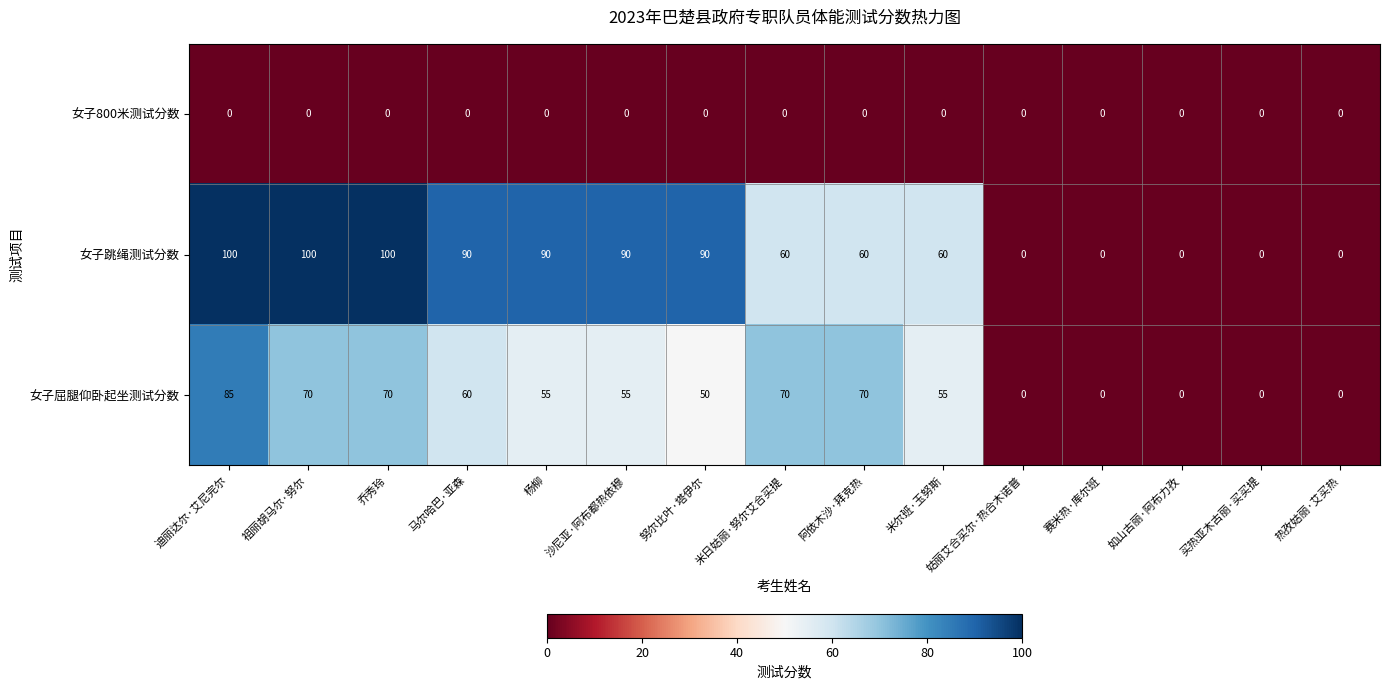

What is the difference between the second highest and minimum values in the 女子跳绳测试分数 series?

100